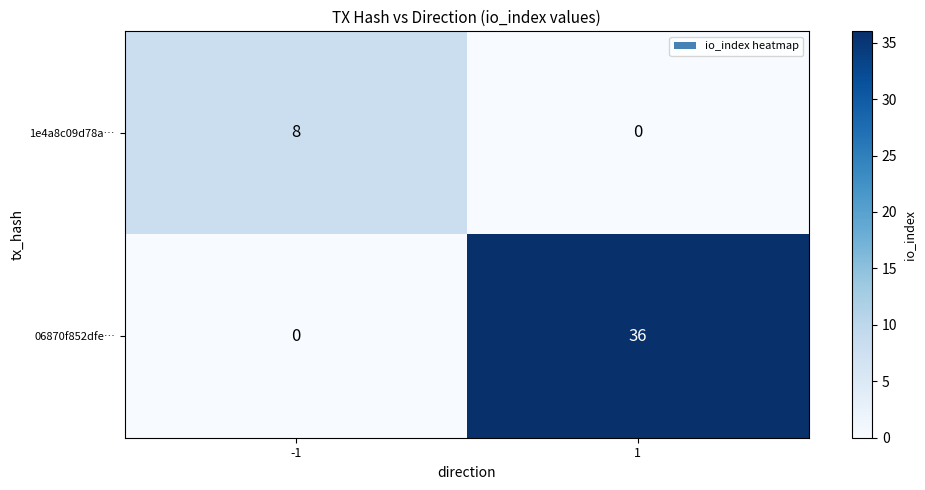

How many series are shown in this chart?

2